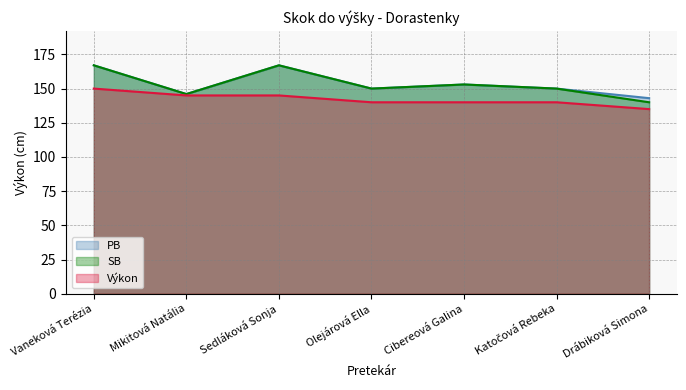

What are all the series names shown in the legend?

PB, SB, Výkon